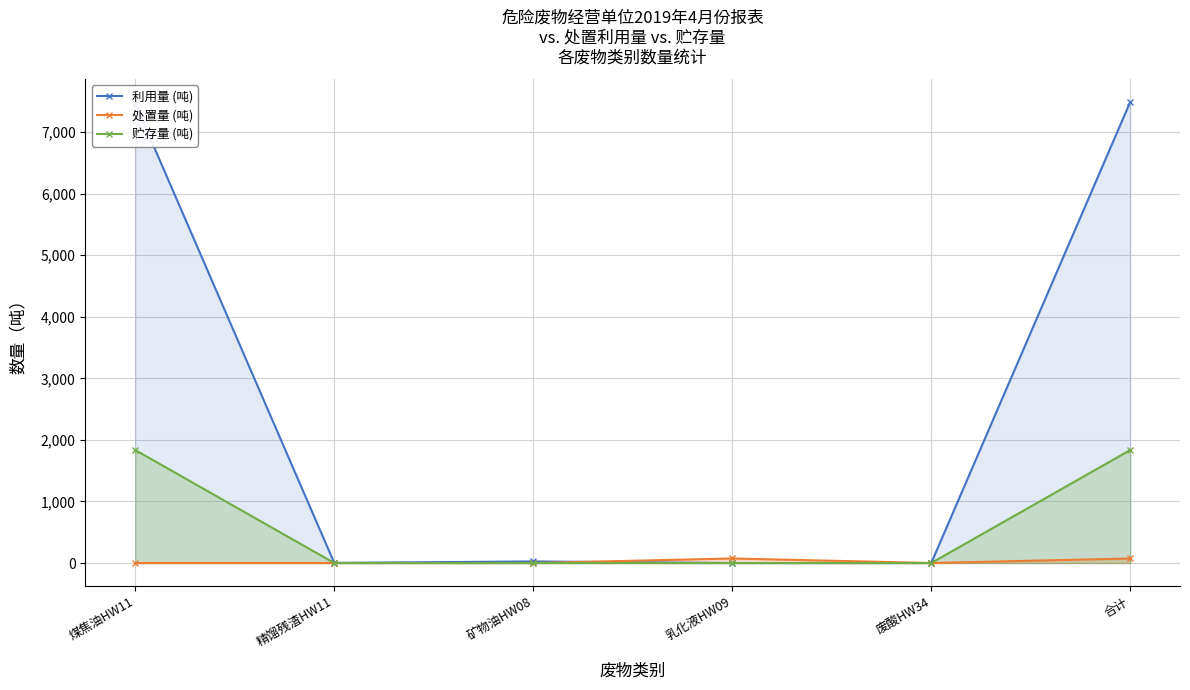

What is the label of the 3rd point from the right?

乳化液HW09